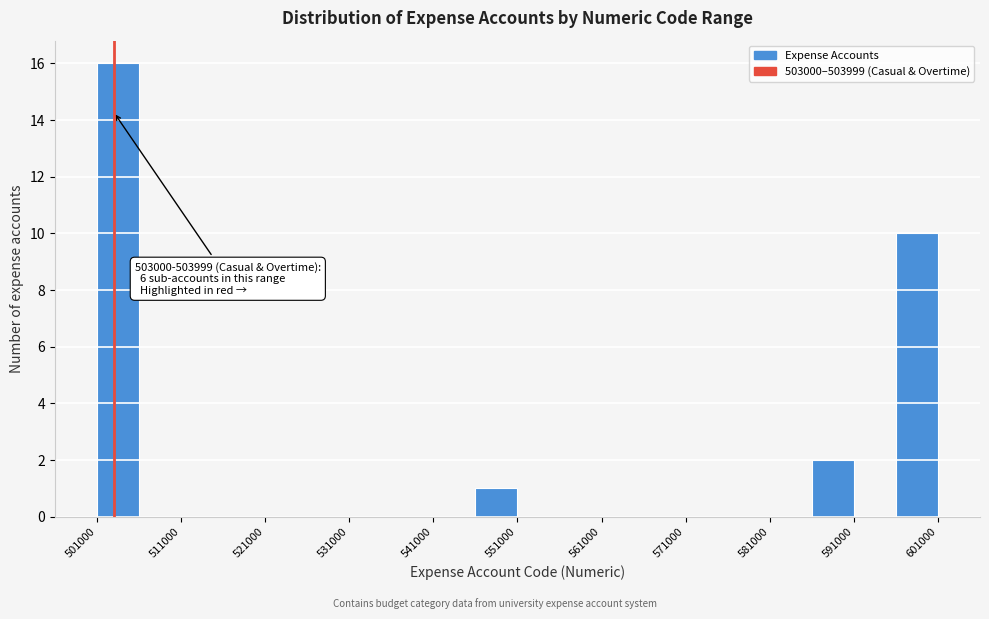

Which range on the x-axis has the tallest bar?

501000 to 506000